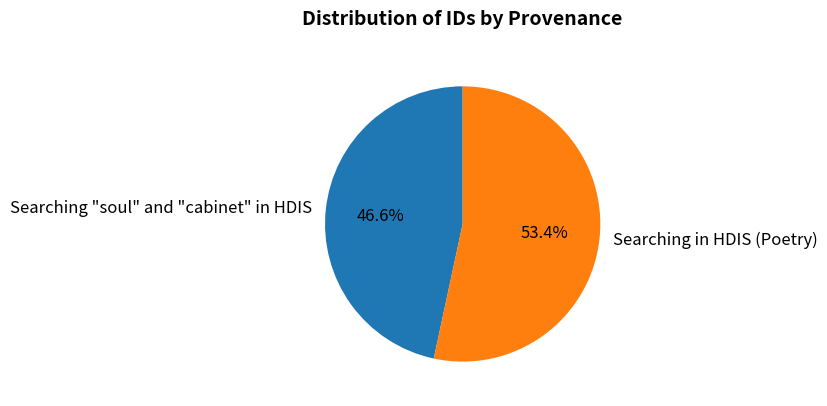

To the nearest percent, what percentage of the pie is Searching in HDIS (Poetry)?

53%